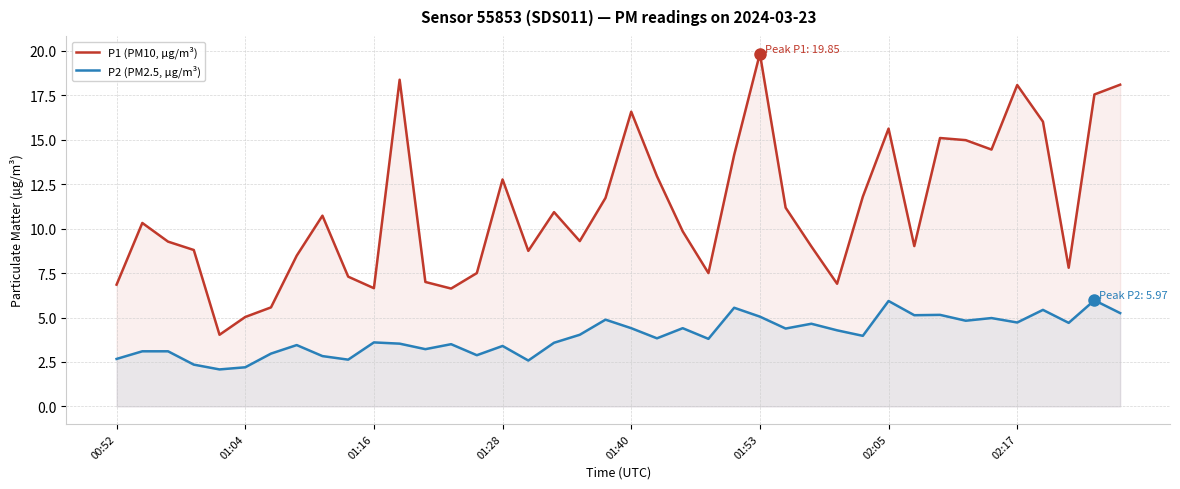

List the series in order of their peak value, highest first.

P1 (PM10, µg/m³), P2 (PM2.5, µg/m³)